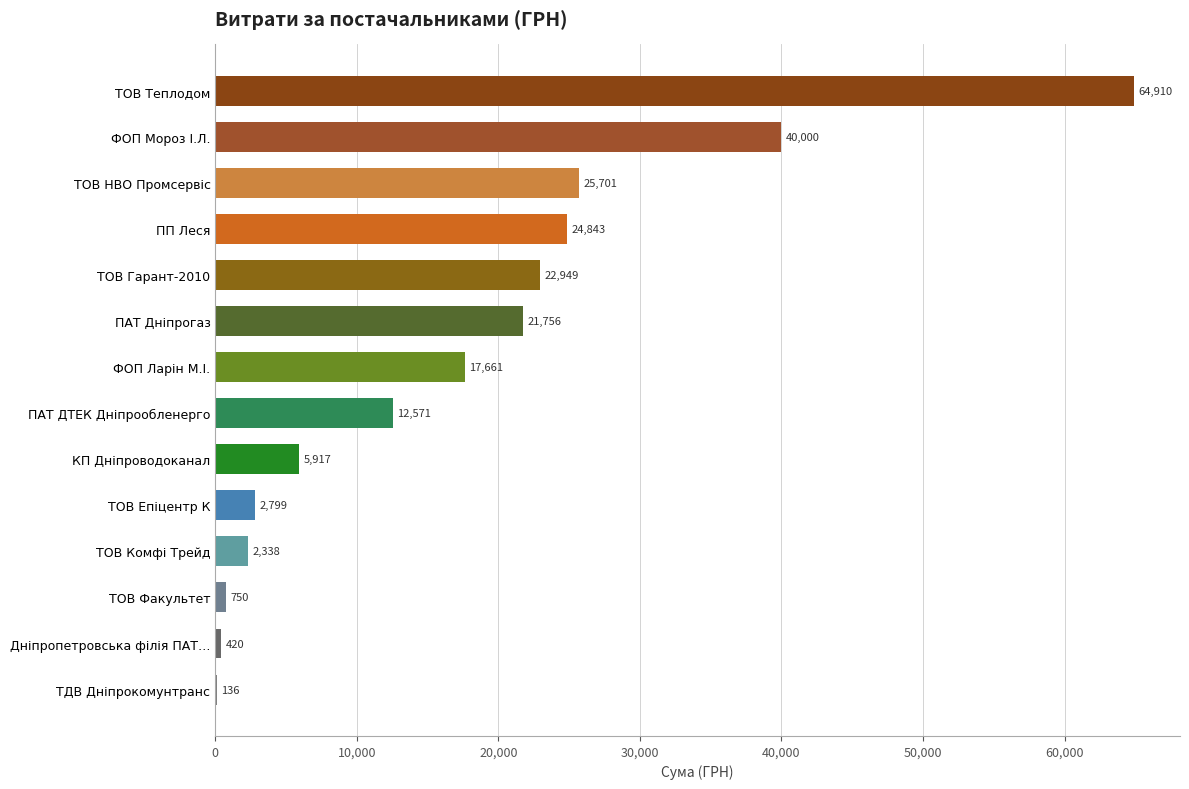

What is the sum of the values at ТОВ Комфі Трейд and ТОВ Факультет?

3088.0